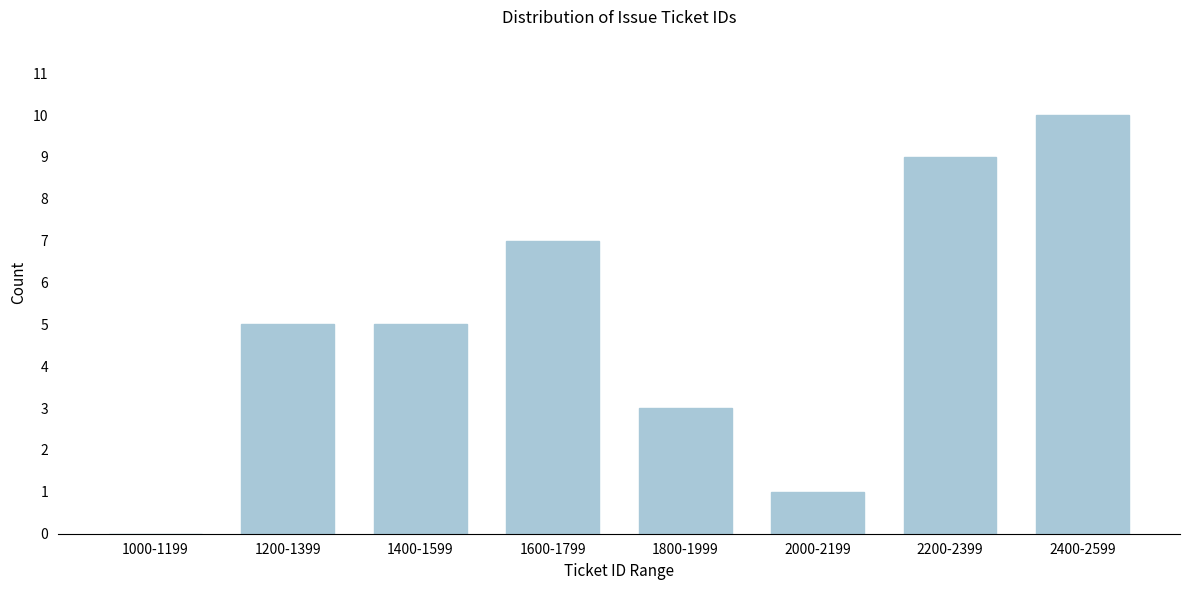

Reading left to right, transcribe all the data shown in this chart.

1000-1199=0	1200-1399=5	1400-1599=5	1600-1799=7	1800-1999=3	2000-2199=1	2200-2399=9	2400-2599=10